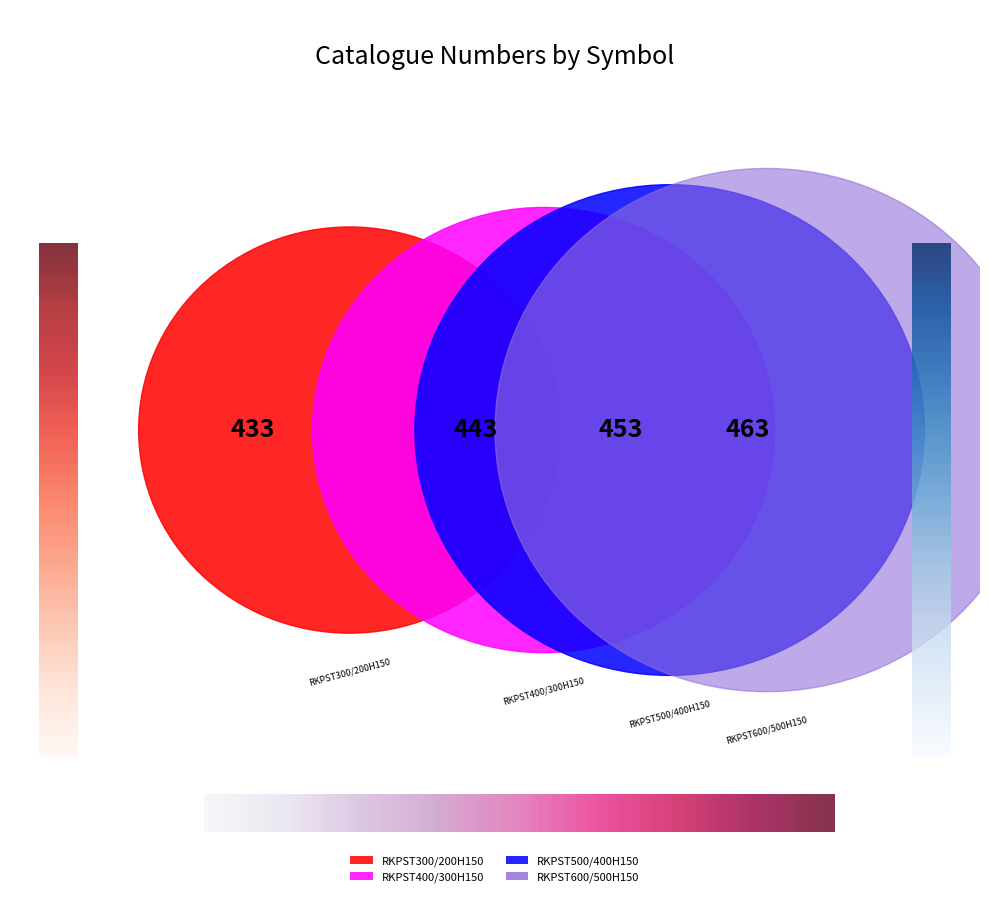

Is it true that RKPST600/500H150 is 17% of the pie?

False